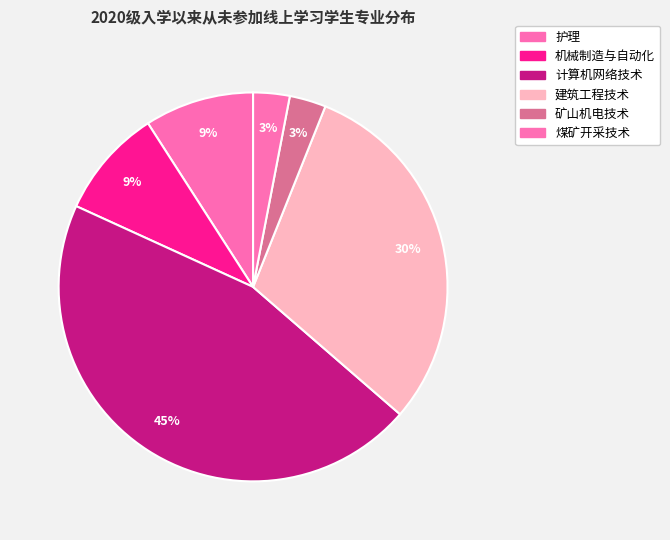

The 护理 slice represents 9% of the pie. True or false?

True